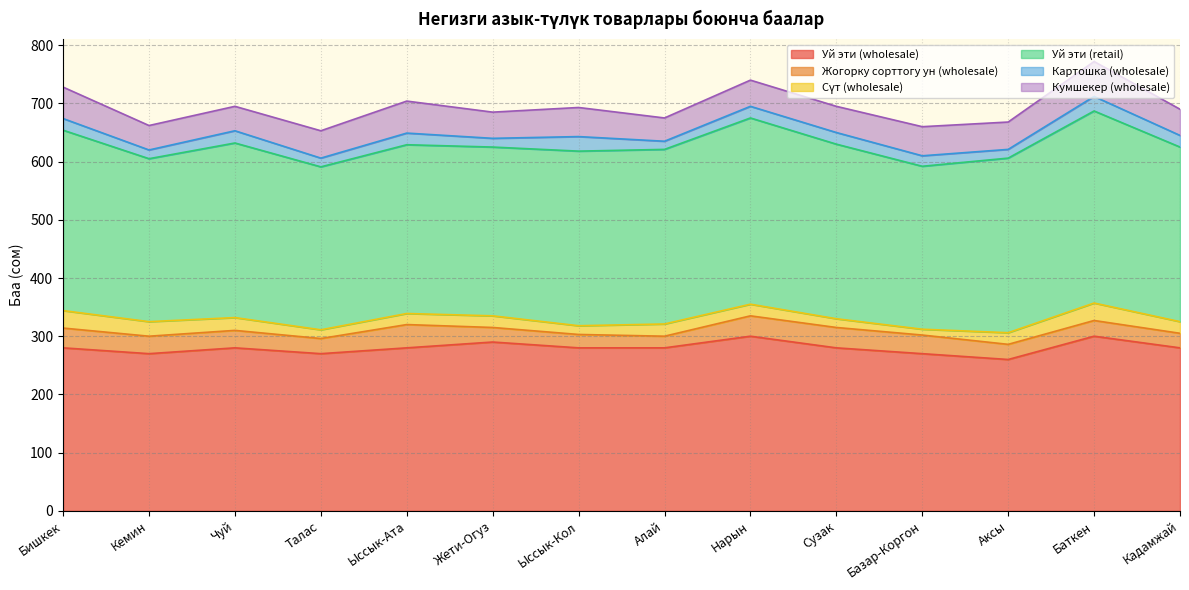

Reading left to right, transcribe all the data shown in this chart.

Уй эти (wholesale): Бишкек=280	Кемин=270	Чуй=280	Талас=270	Ыссык-Ата=280	Жети-Огуз=290	Ыссык-Кол=280	Алай=280	Нарын=300	Сузак=280	Базар-Коргон=270	Аксы=260	Баткен=300	Кадамжай=280
Жогорку сорттогу ун (wholesale): Бишкек=34	Кемин=30	Чуй=30	Талас=26	Ыссык-Ата=40	Жети-Огуз=25	Ыссык-Кол=23	Алай=20	Нарын=35	Сузак=35	Базар-Коргон=32	Аксы=26	Баткен=27	Кадамжай=25
Сүт (wholesale): Бишкек=30	Кемин=25	Чуй=22	Талас=15	Ыссык-Ата=19	Жети-Огуз=20	Ыссык-Кол=15	Алай=21	Нарын=20	Сузак=15	Базар-Коргон=10	Аксы=20	Баткен=30	Кадамжай=20
Уй эти (retail): Бишкек=310	Кемин=280	Чуй=300	Талас=280	Ыссык-Ата=290	Жети-Огуз=290	Ыссык-Кол=300	Алай=300	Нарын=320	Сузак=300	Базар-Коргон=280	Аксы=300	Баткен=330	Кадамжай=300
Картошка (wholesale): Бишкек=20	Кемин=15	Чуй=21	Талас=15	Ыссык-Ата=20	Жети-Огуз=15	Ыссык-Кол=25	Алай=14	Нарын=20	Сузак=20	Базар-Коргон=18	Аксы=15	Баткен=25	Кадамжай=20
Кумшекер (wholesale): Бишкек=54	Кемин=42	Чуй=42	Талас=47	Ыссык-Ата=55	Жети-Огуз=45	Ыссык-Кол=50	Алай=40	Нарын=45	Сузак=45	Базар-Коргон=50	Аксы=47	Баткен=60	Кадамжай=45